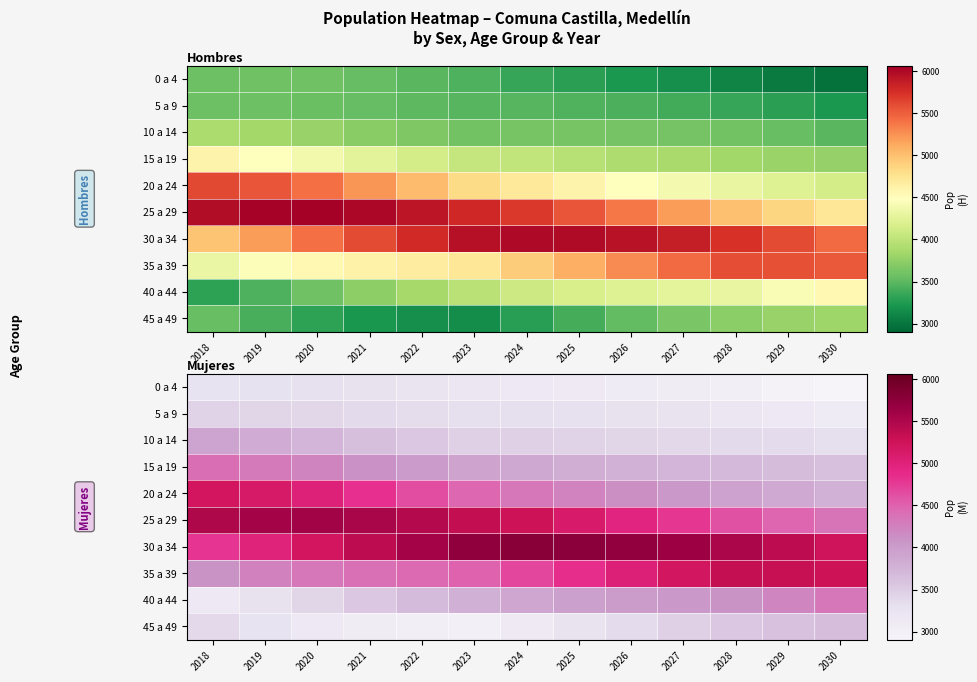

Rank the categories by 15 a 19 value from highest to lowest.

2018, 2019, 2020, 2021, 2022, 2023, 2024, 2025, 2026, 2027, 2028, 2029, 2030